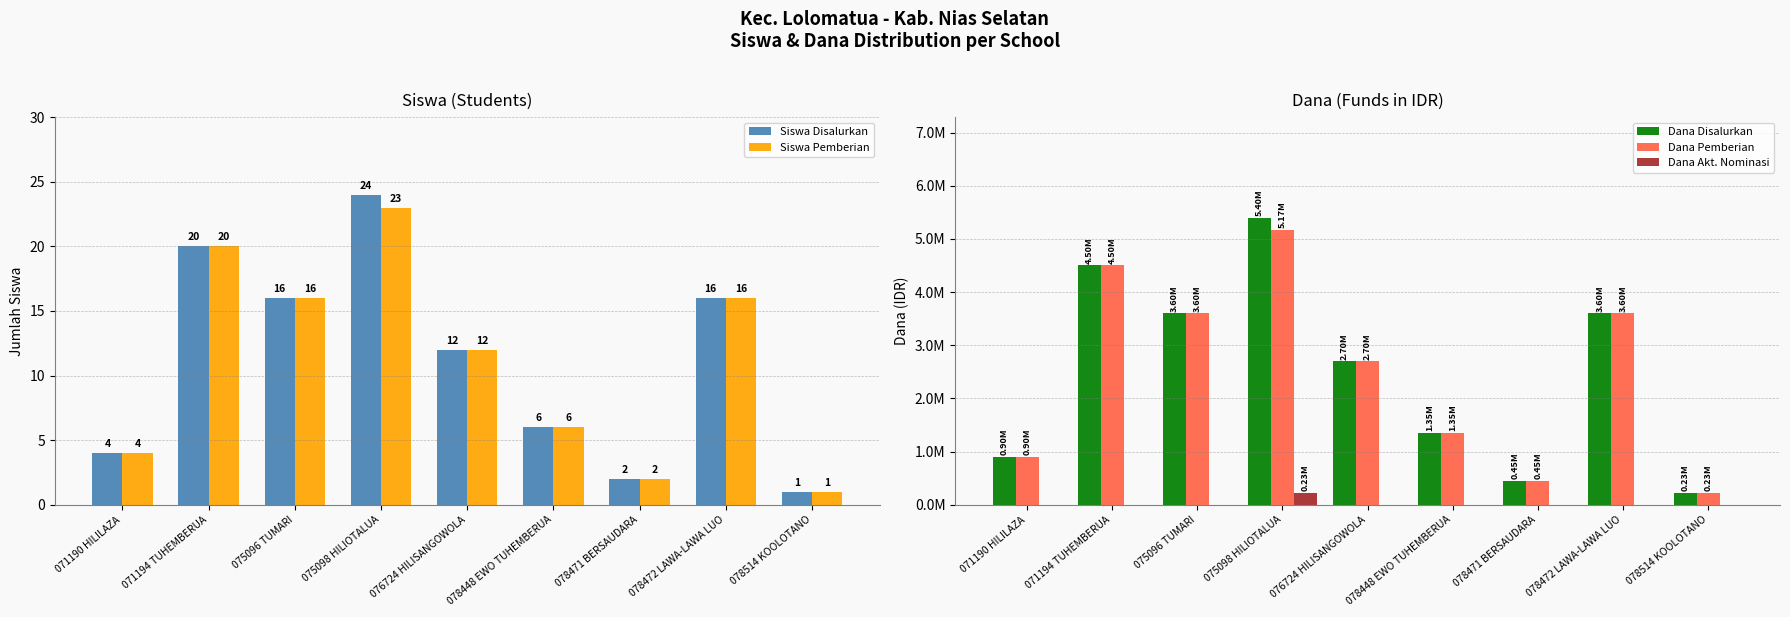

How many groups of bars are there?

9